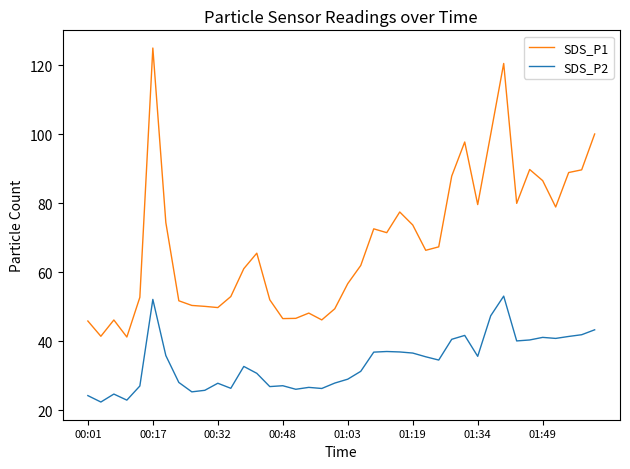

What is the minimum value shown in the chart?

22.3